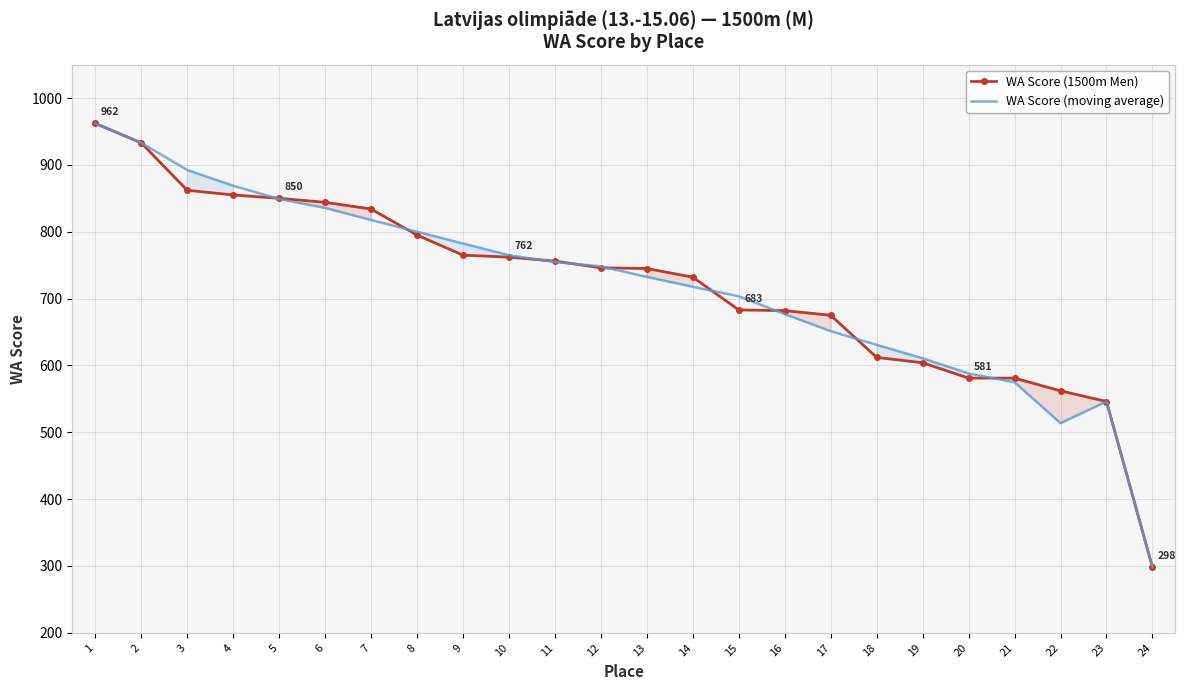

At which label does WA Score (moving average) reach its minimum?

24